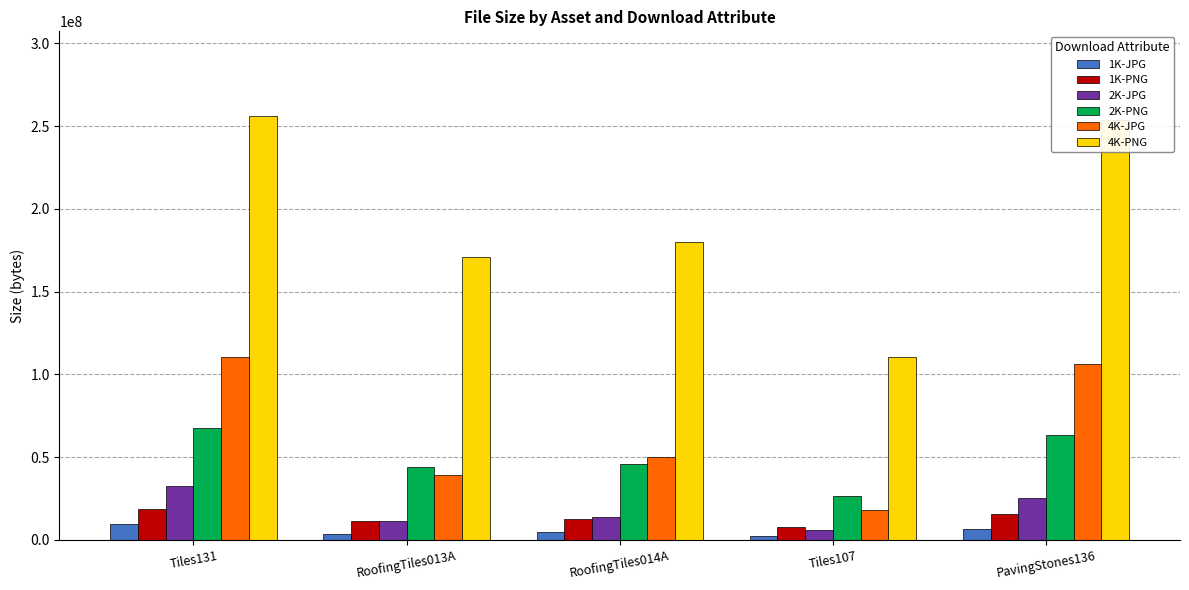

The value of 2K-PNG at Tiles131 is 67873747. True or false?

True